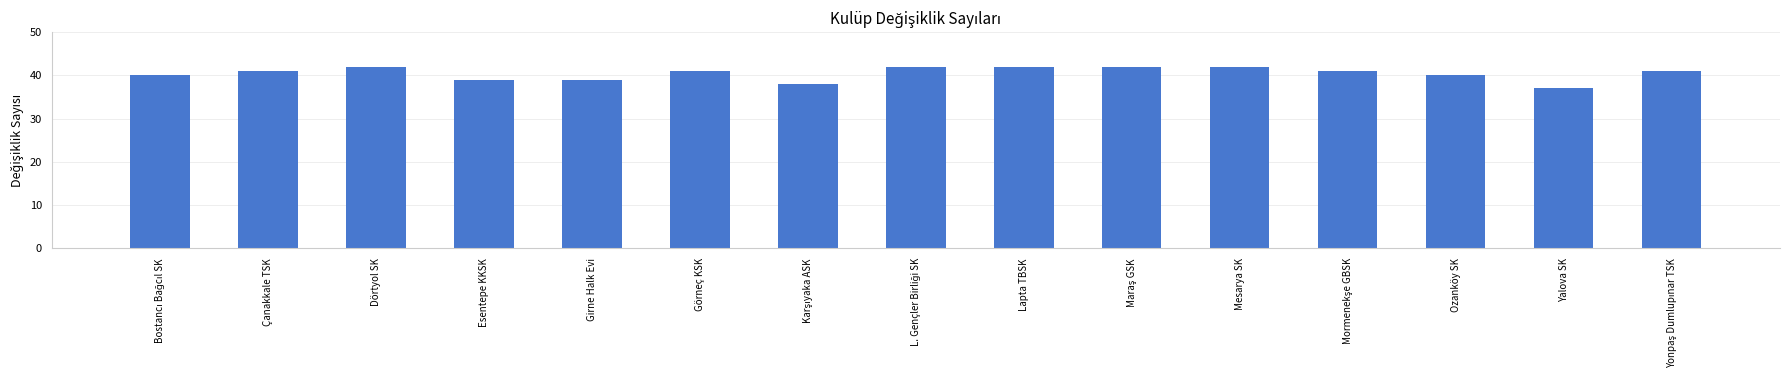

The value at Dörtyol SK is 42. True or false?

True